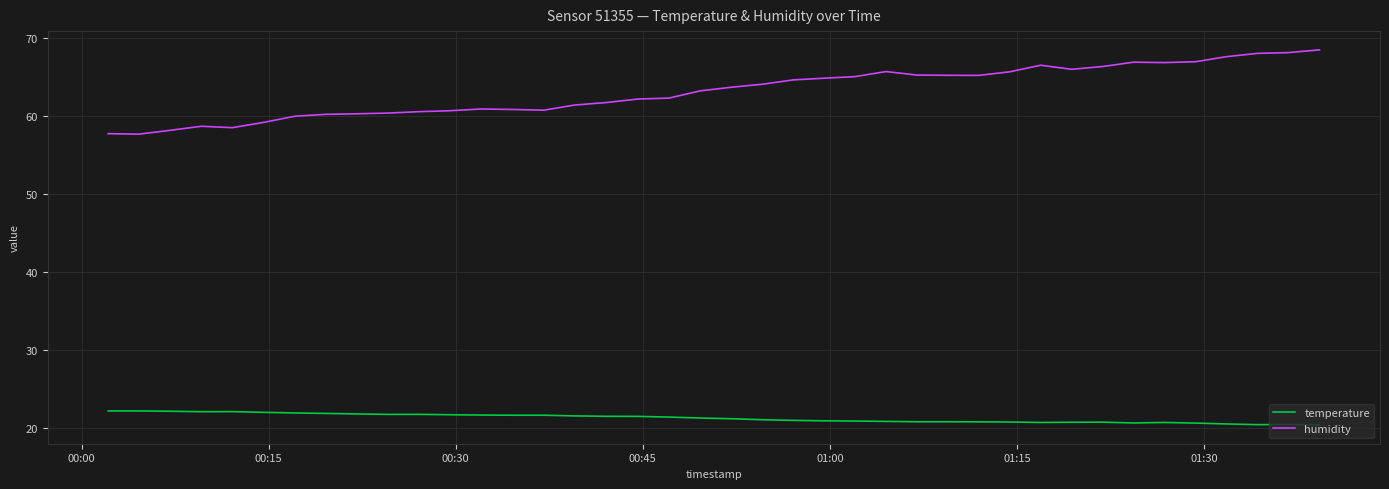

Which series has the largest total across all categories?

humidity